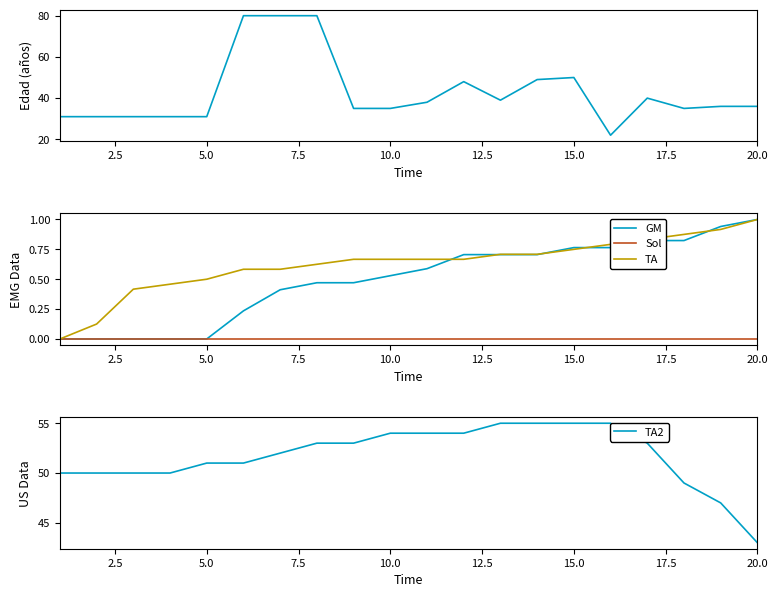

How many data points in Personas atendidas are above 36?

9